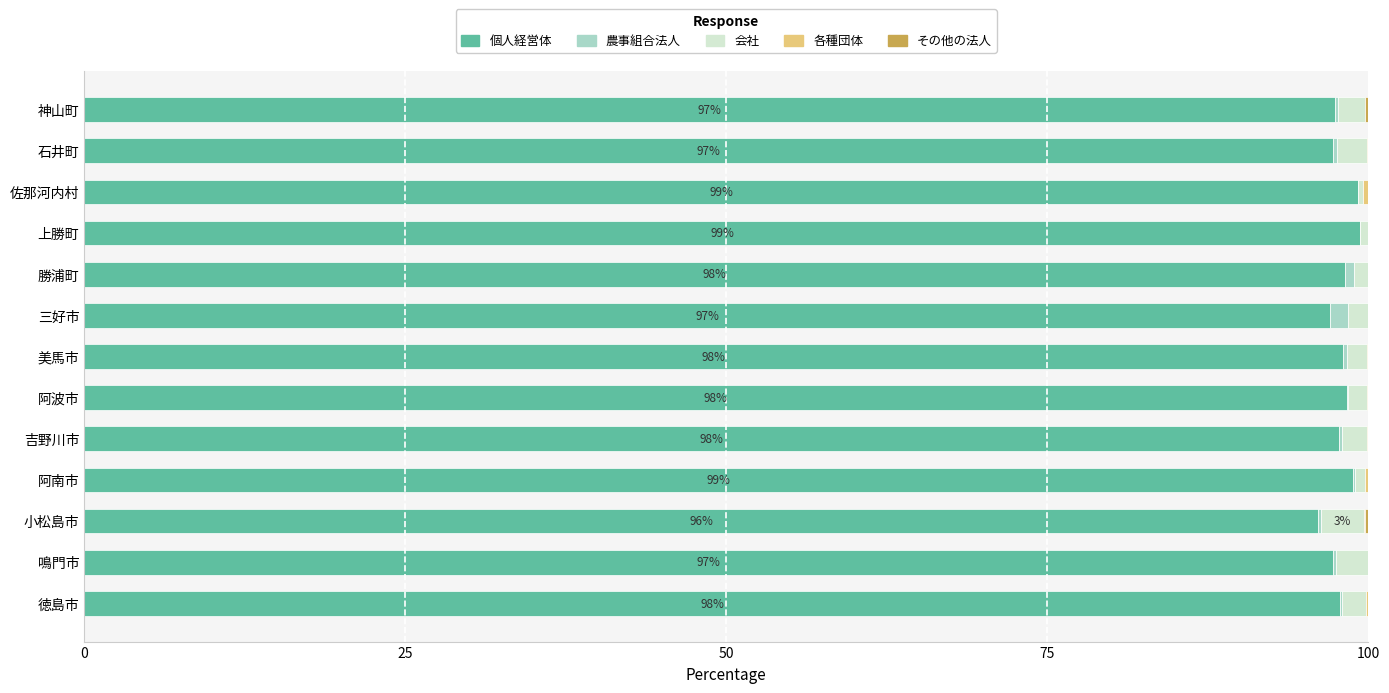

The value of 個人経営体 at 阿南市 is 141.5. True or false?

False